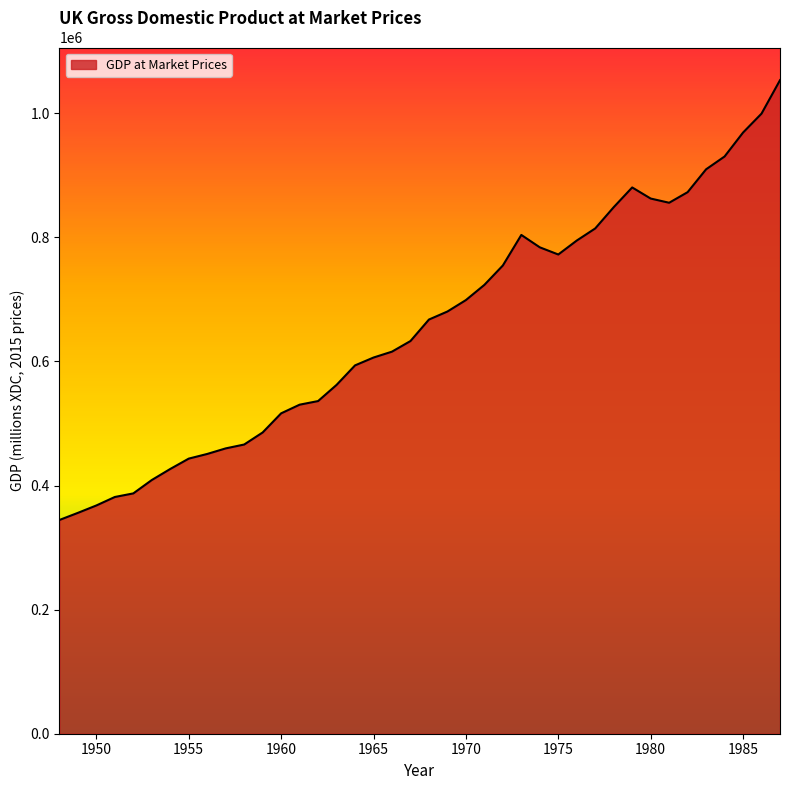

Does the chart have visible grid lines?

No